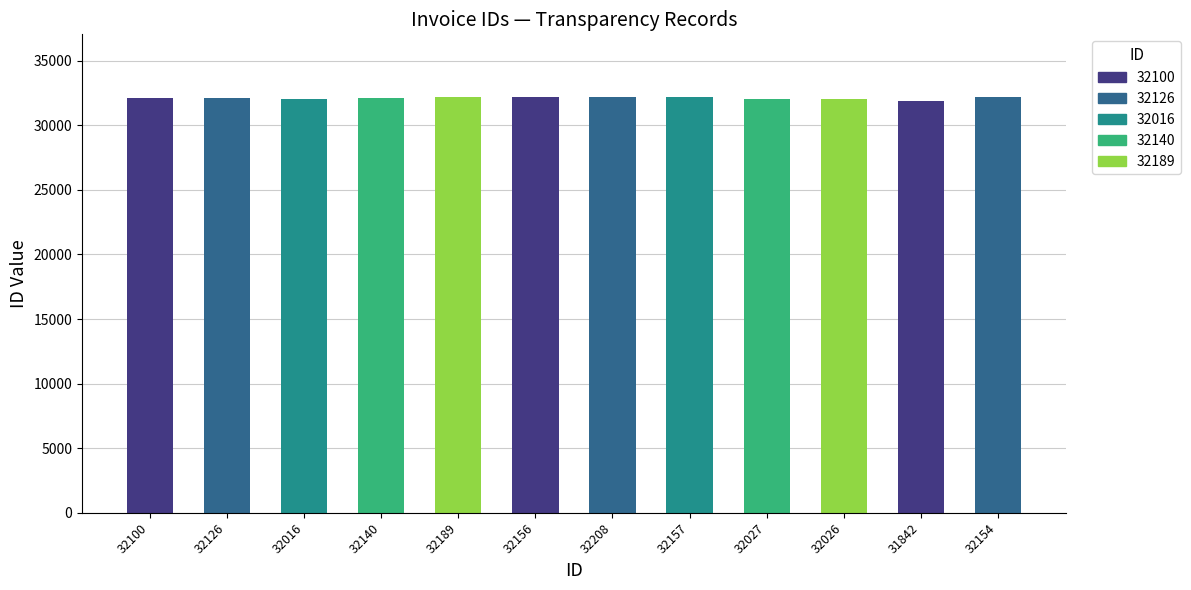

Rank the categories by value from lowest to highest.

31842, 32016, 32026, 32027, 32100, 32126, 32140, 32154, 32156, 32157, 32189, 32208